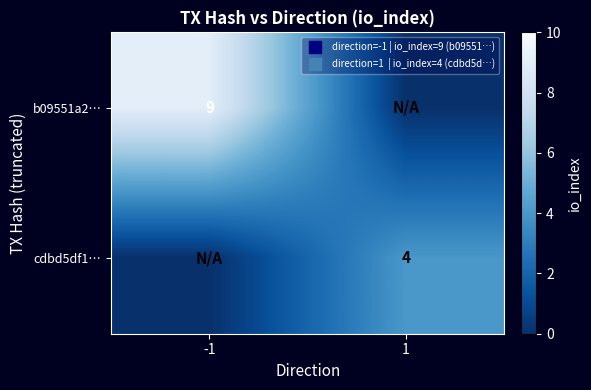

Between 1 and -1, which is larger?

-1